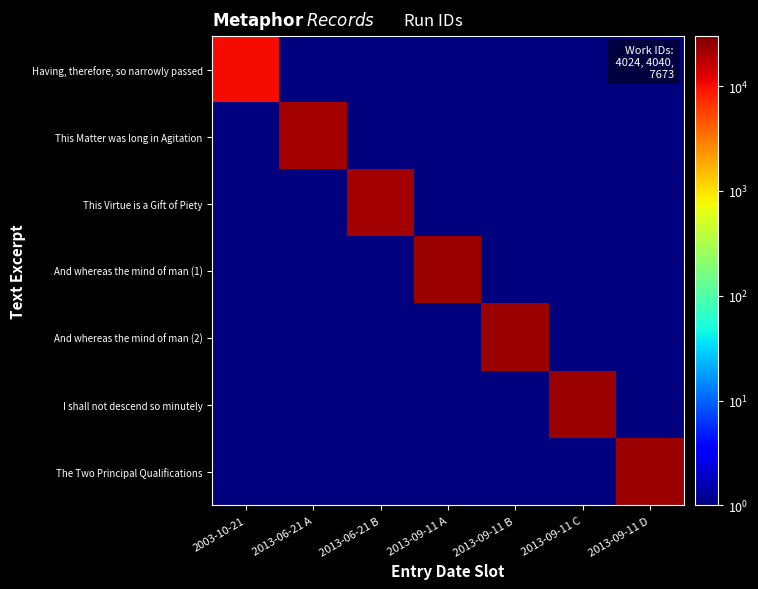

Reading left to right, extract all data points from this chart.

Having, therefore, so narrowly passed: 2003-10-21=10426.0	2013-06-21 A=0.1	2013-06-21 B=0.1	2013-09-11 A=0.1	2013-09-11 B=0.1	2013-09-11 C=0.1	2013-09-11 D=0.1
This Matter was long in Agitation: 2003-10-21=0.1	2013-06-21 A=21093.0	2013-06-21 B=0.1	2013-09-11 A=0.1	2013-09-11 B=0.1	2013-09-11 C=0.1	2013-09-11 D=0.1
This Virtue is a Gift of Piety: 2003-10-21=0.1	2013-06-21 A=0.1	2013-06-21 B=21096.0	2013-09-11 A=0.1	2013-09-11 B=0.1	2013-09-11 C=0.1	2013-09-11 D=0.1
And whereas the mind of man (1): 2003-10-21=0.1	2013-06-21 A=0.1	2013-06-21 B=0.1	2013-09-11 A=22711.0	2013-09-11 B=0.1	2013-09-11 C=0.1	2013-09-11 D=0.1
And whereas the mind of man (2): 2003-10-21=0.1	2013-06-21 A=0.1	2013-06-21 B=0.1	2013-09-11 A=0.1	2013-09-11 B=22712.0	2013-09-11 C=0.1	2013-09-11 D=0.1
I shall not descend so minutely: 2003-10-21=0.1	2013-06-21 A=0.1	2013-06-21 B=0.1	2013-09-11 A=0.1	2013-09-11 B=0.1	2013-09-11 C=22721.0	2013-09-11 D=0.1
The Two Principal Qualifications: 2003-10-21=0.1	2013-06-21 A=0.1	2013-06-21 B=0.1	2013-09-11 A=0.1	2013-09-11 B=0.1	2013-09-11 C=0.1	2013-09-11 D=22726.0